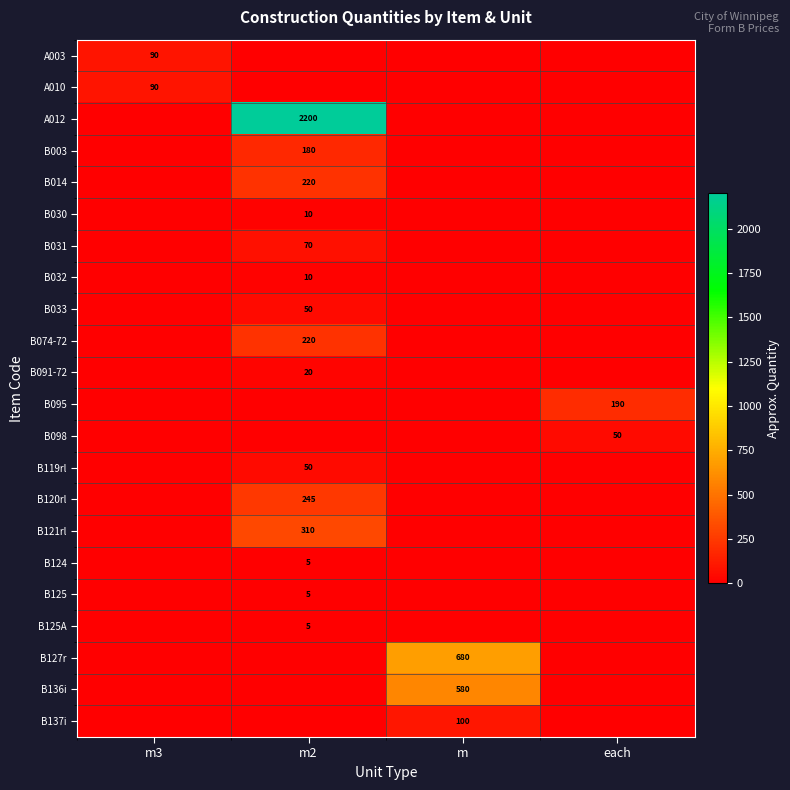

The value of B120rl at m2 is 113. True or false?

False